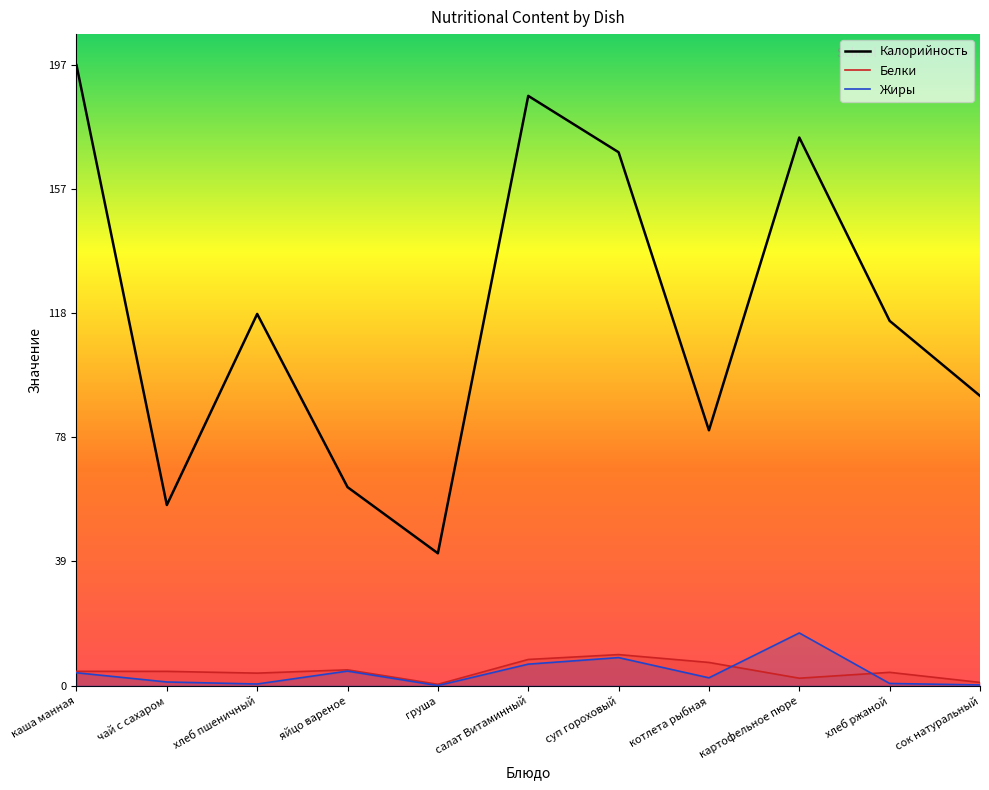

True or false: Жиры has more than 2 interior local peaks.

True